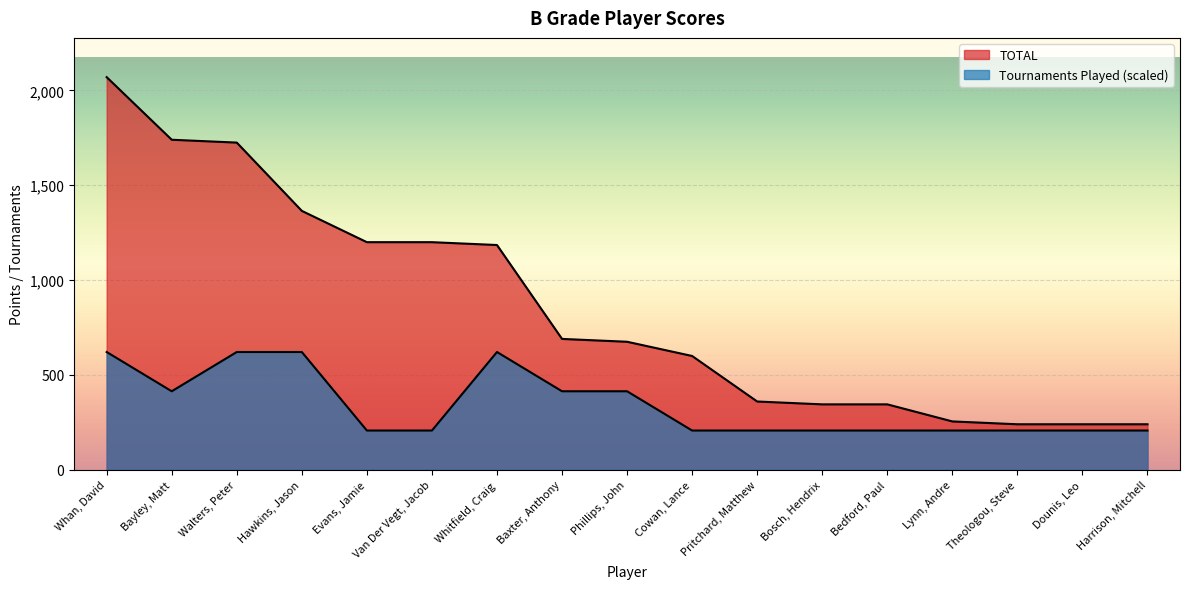

How many distinct data groups are displayed?

2